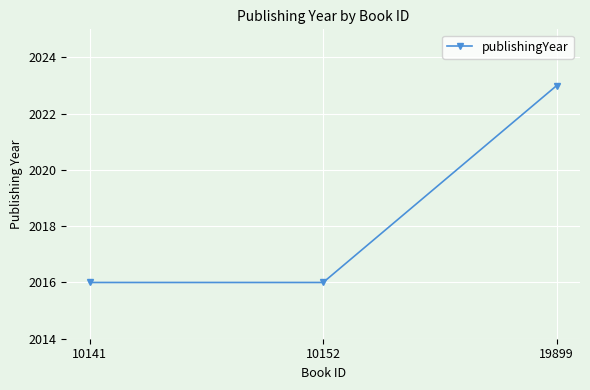

Which category has the highest value across all series?

19899